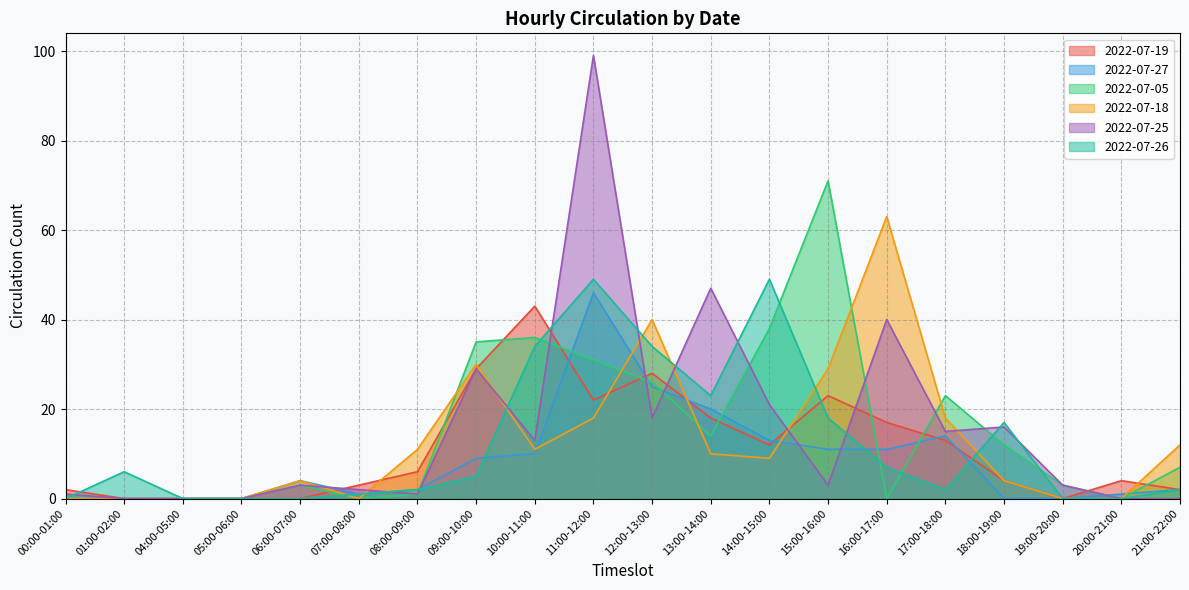

Which category has the lowest value across all series?

01:00-02:00